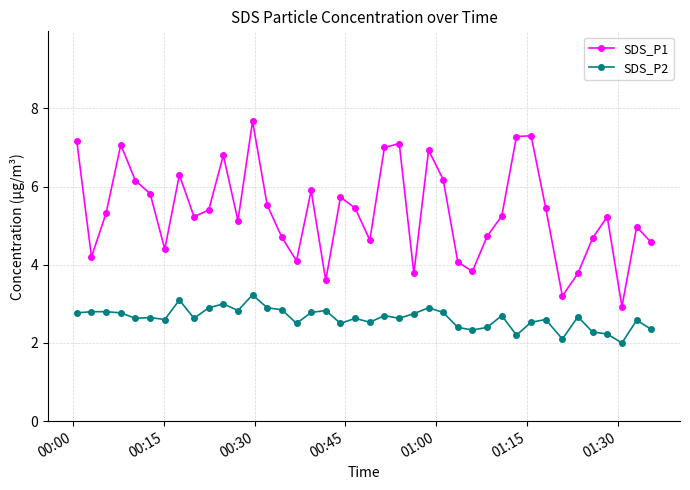

What is the value of the SDS_P1 point at the 14th from the left?

5.5